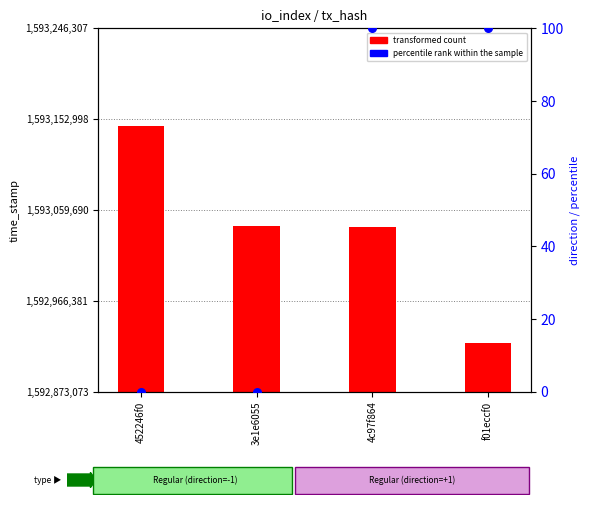

What is the change in value from 3e1e6055 to f01eccf0?

+100